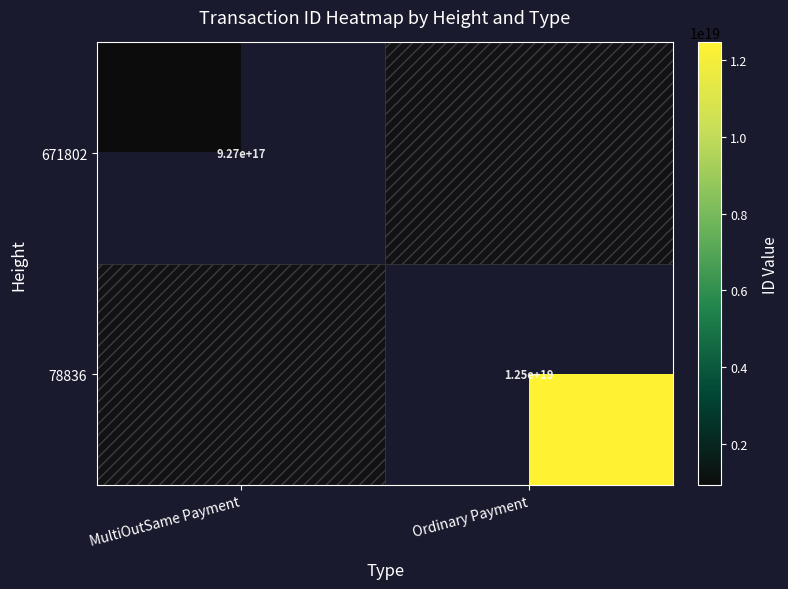

Count the number of categories in the chart.

2